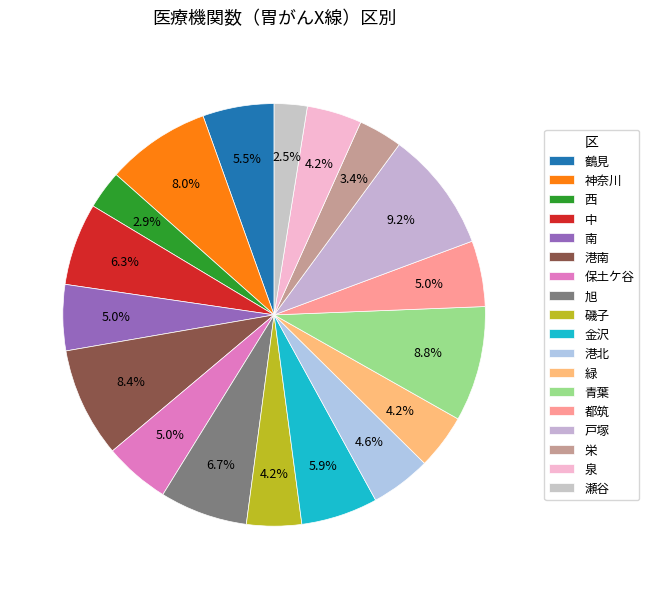

Between 栄 and 青葉, which is larger?

青葉